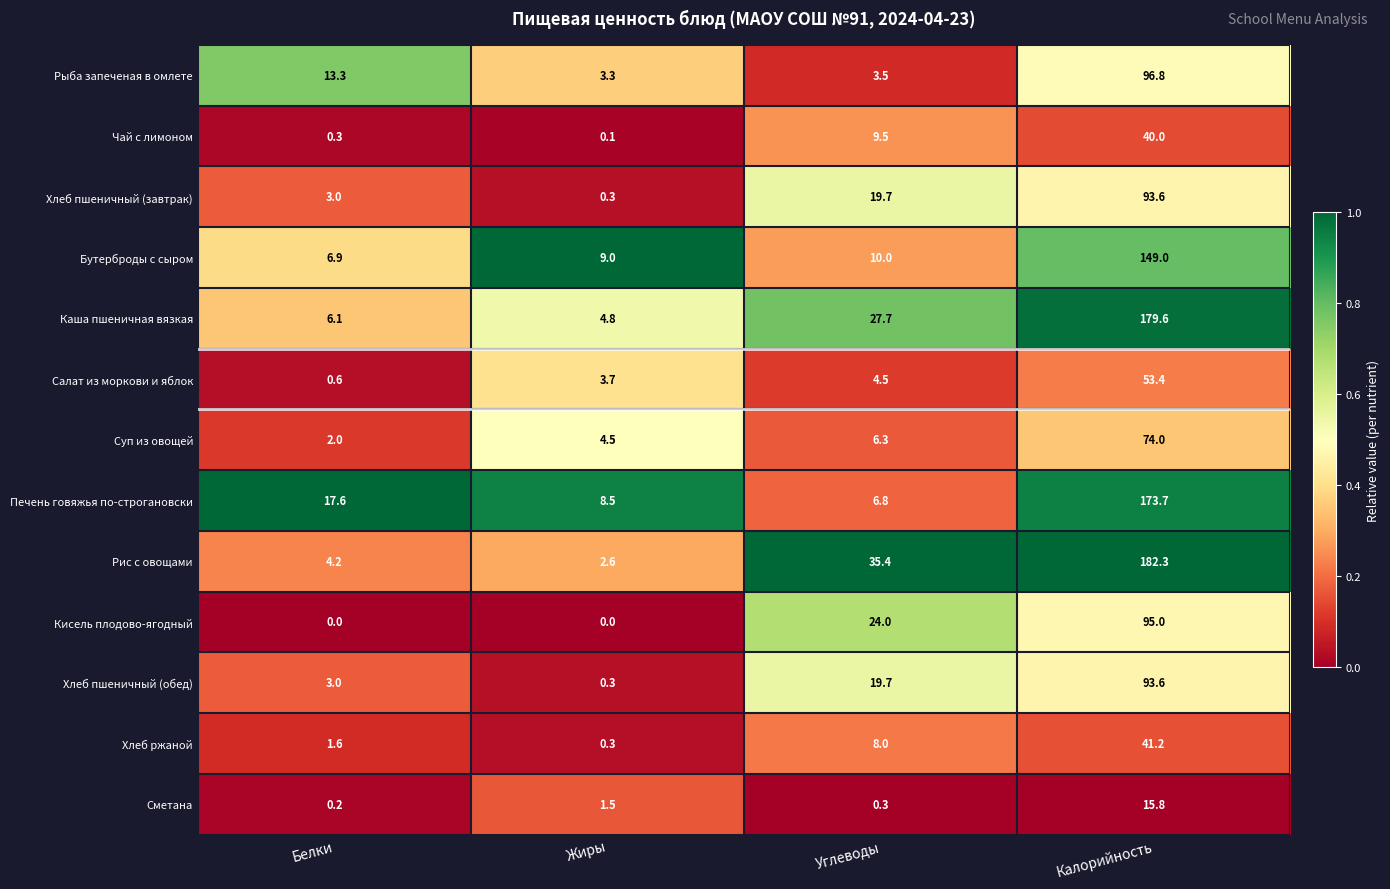

Which series has the widest spread of values?

Рис с овощами